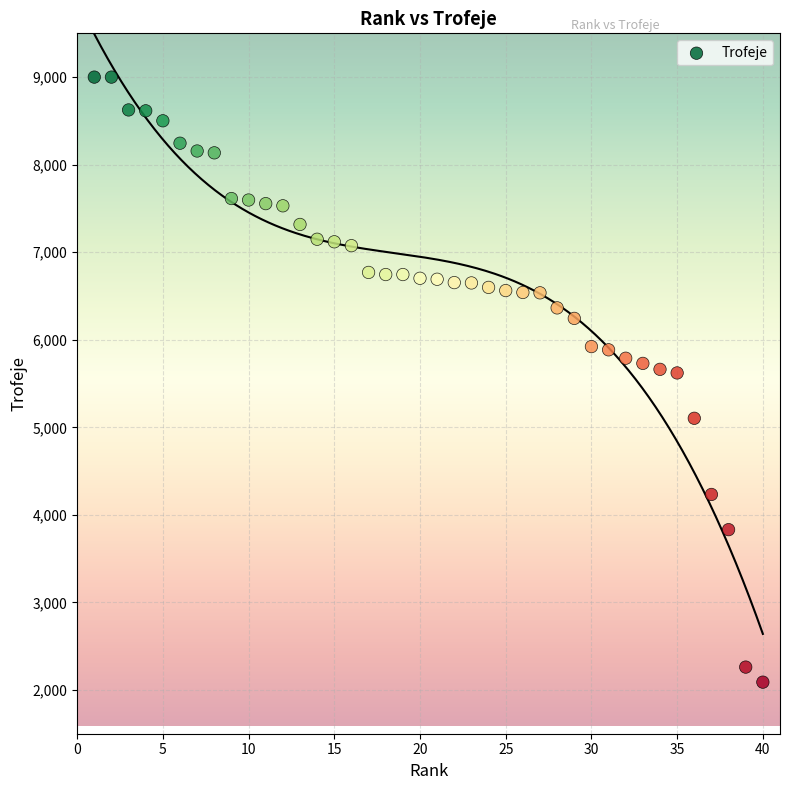

What is the range of X values (max minus min)?

39